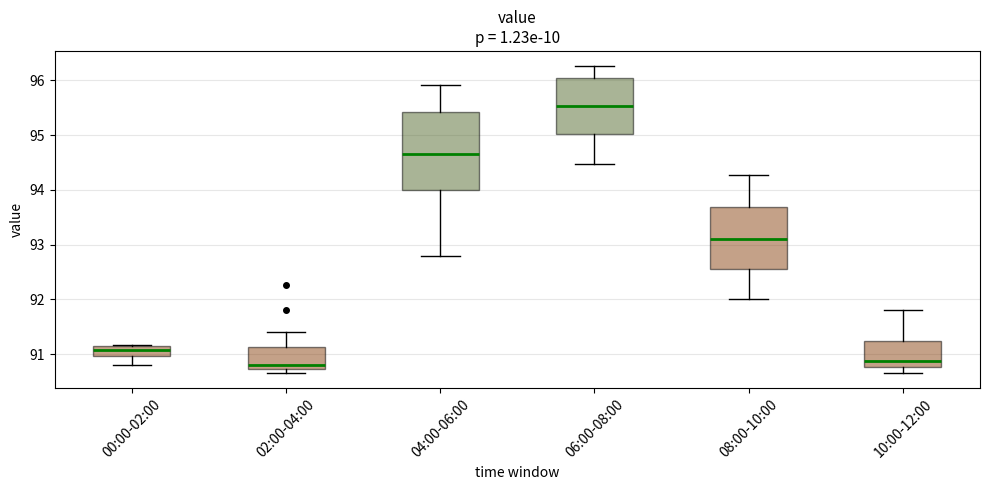

Which box is the tallest, from its lower edge to its upper edge?

04:00-06:00